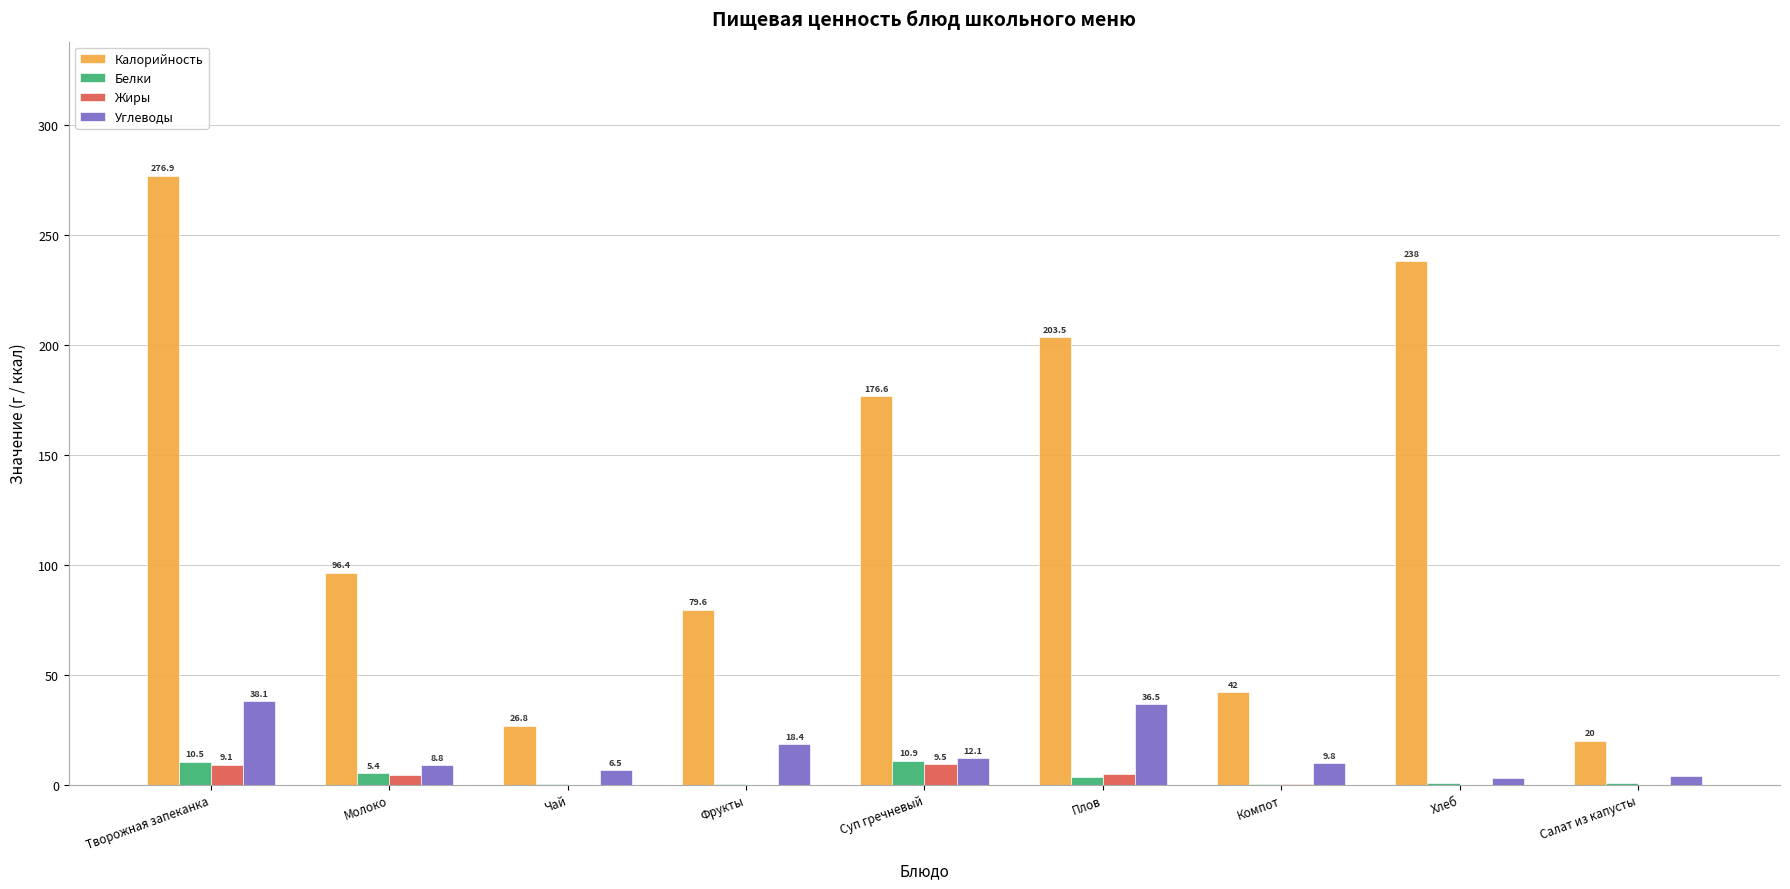

Where is Белки nearest to the value 5?

Молоко